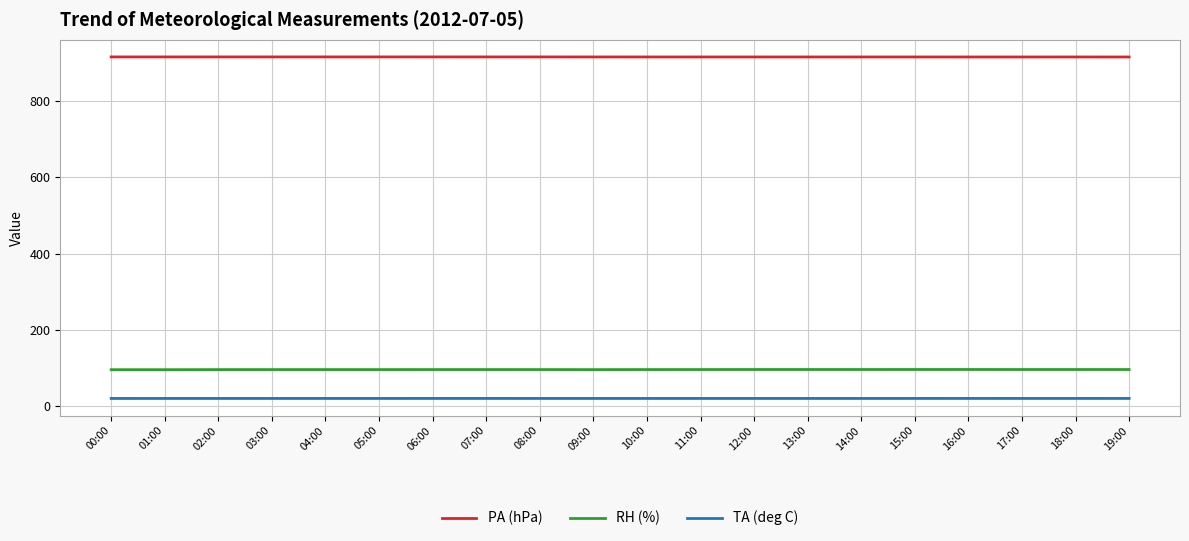

Is it true that RH (%) equals 163.5 at 15:00?

False